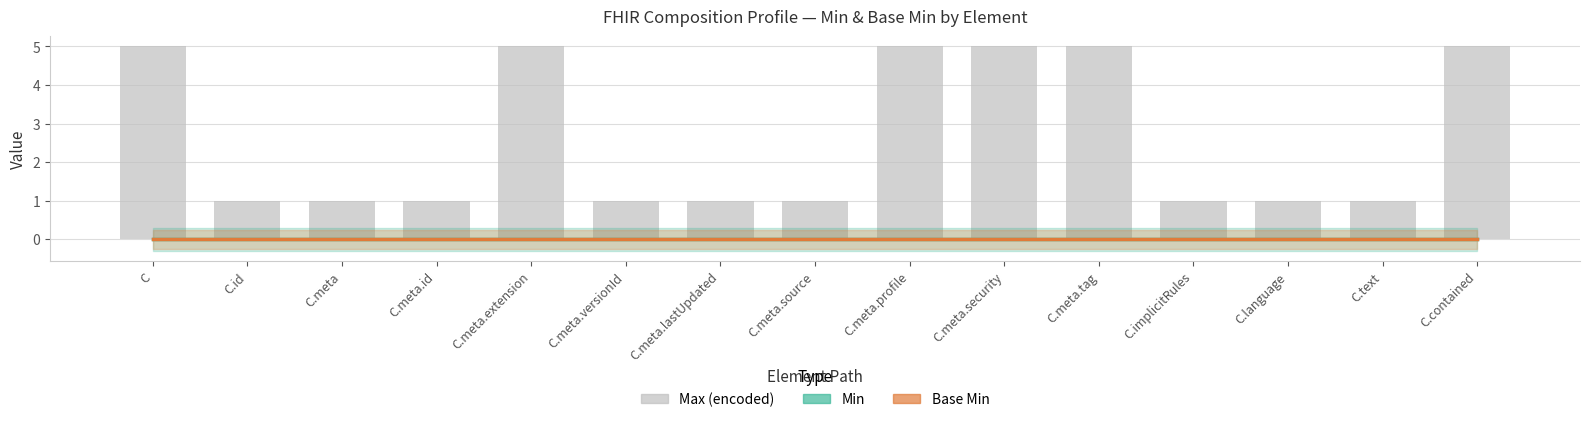

What is the sum of the Max (encoded) values at C.meta.security and C.meta.source?

6